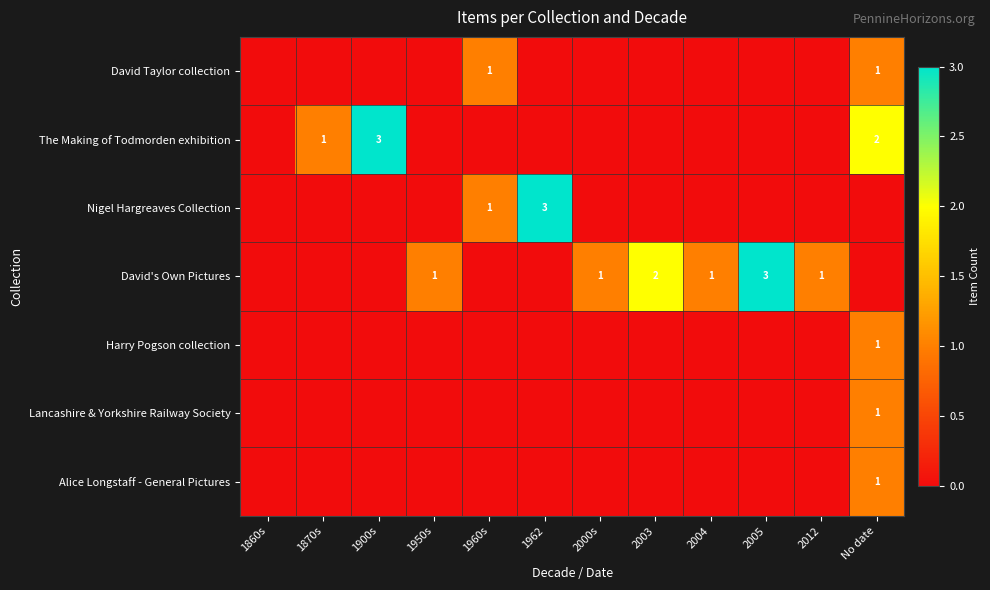

True or false: David Taylor collection has a value of 1 at No date.

True